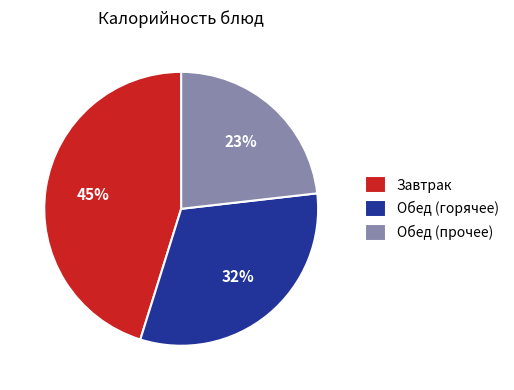

The Обед (горячее) slice represents 44% of the pie. True or false?

False